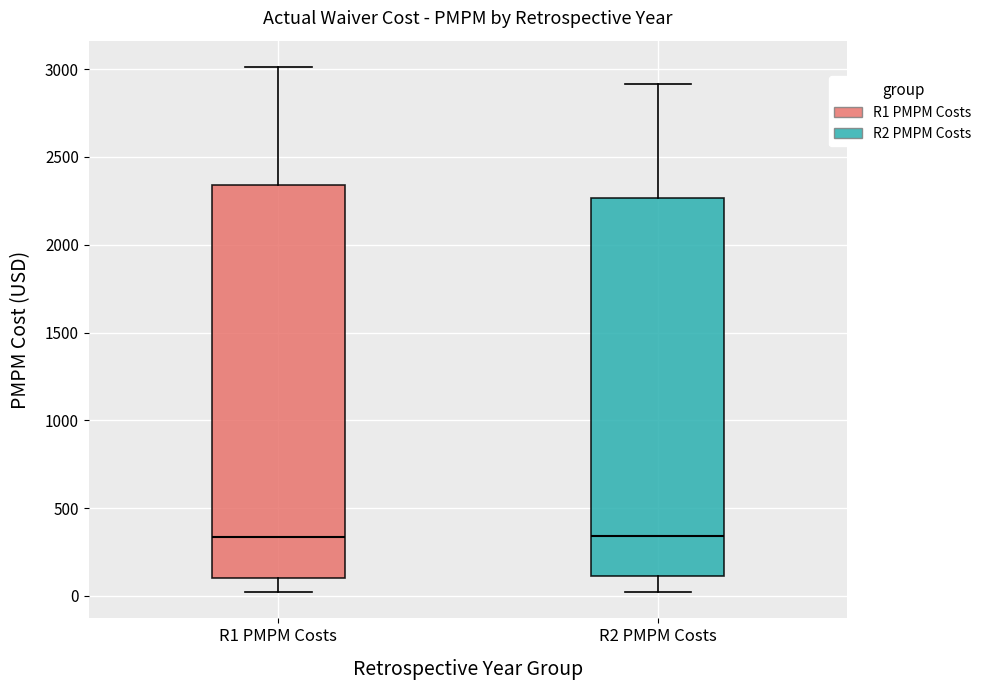

Reading left to right, read every box against the y-axis: the position of its median line, the range the box covers, and the ends of its whiskers. The values are not printed on the chart, so give them approximately, as read against the axis.

R1 PMPM Costs: median 350, box 100 to 2350, whiskers 0 to 3000
R2 PMPM Costs: median 350, box 100 to 2250, whiskers 0 to 2900